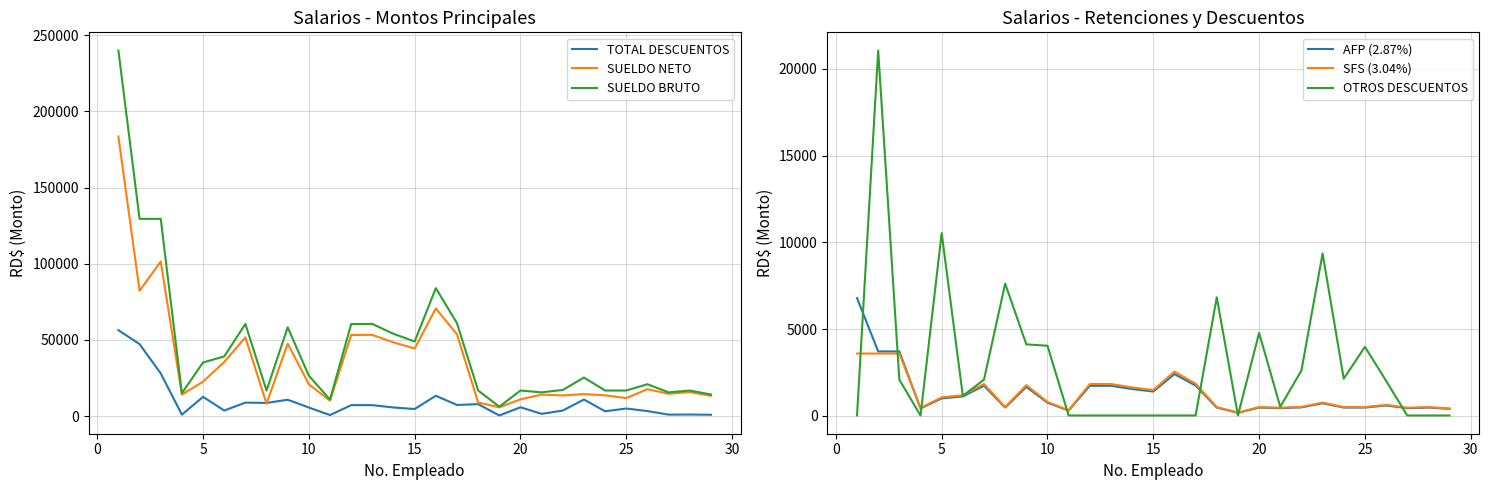

True or false: SUELDO BRUTO and TOTAL DESCUENTOS cross at least once.

False